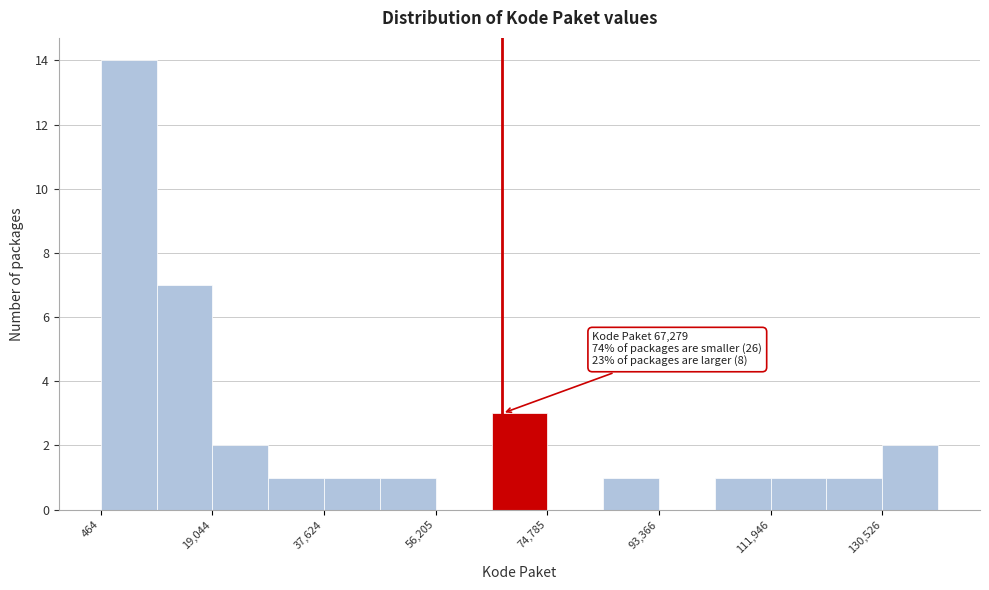

Which range on the x-axis has the tallest bar?

0 to 10000